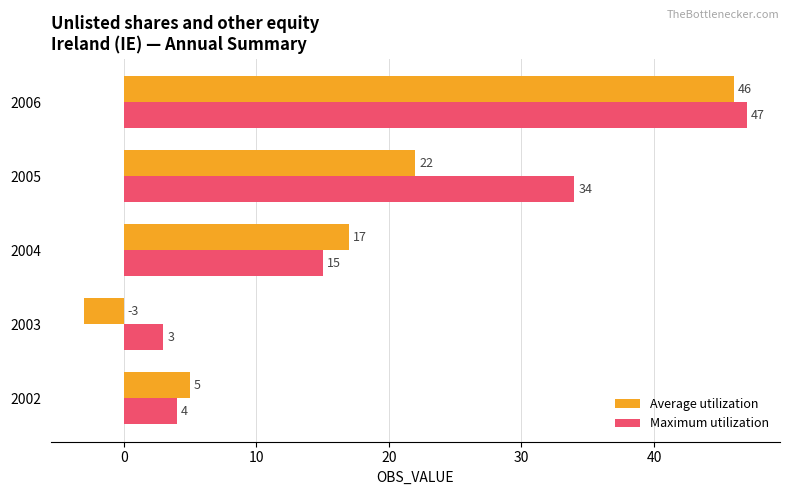

How many values in Average utilization are above zero?

4